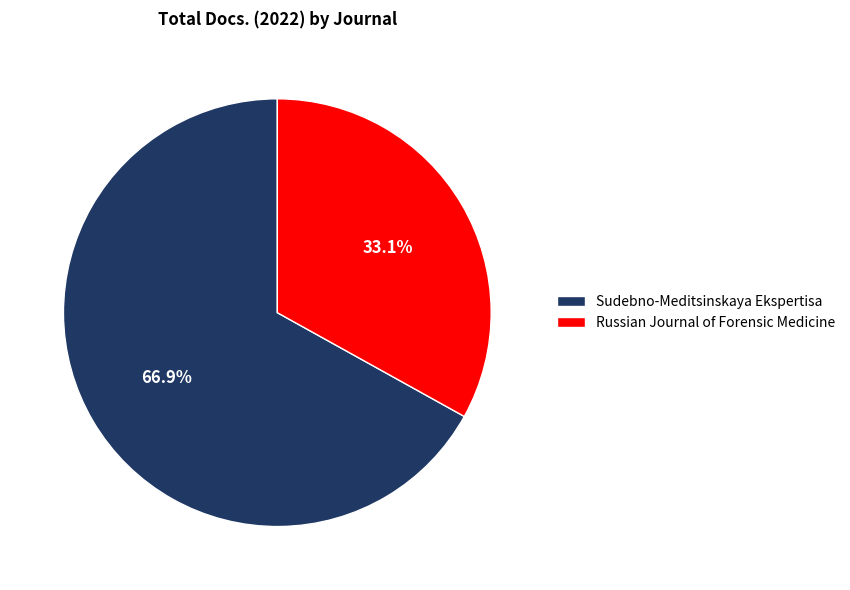

Rank the categories by value from highest to lowest.

Sudebno-Meditsinskaya Ekspertisa, Russian Journal of Forensic Medicine